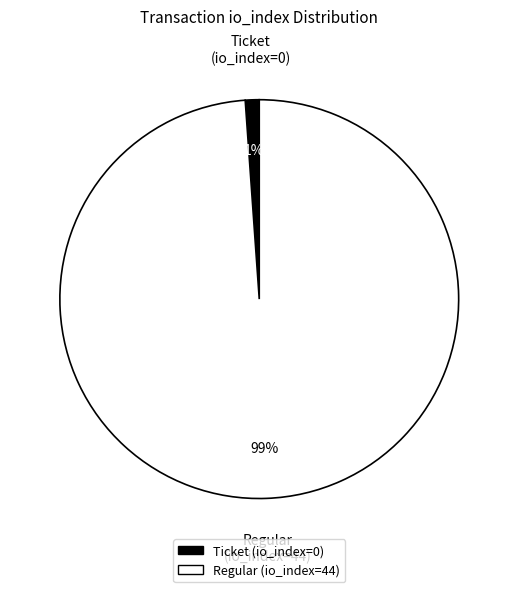

How many segments does this pie chart have?

2